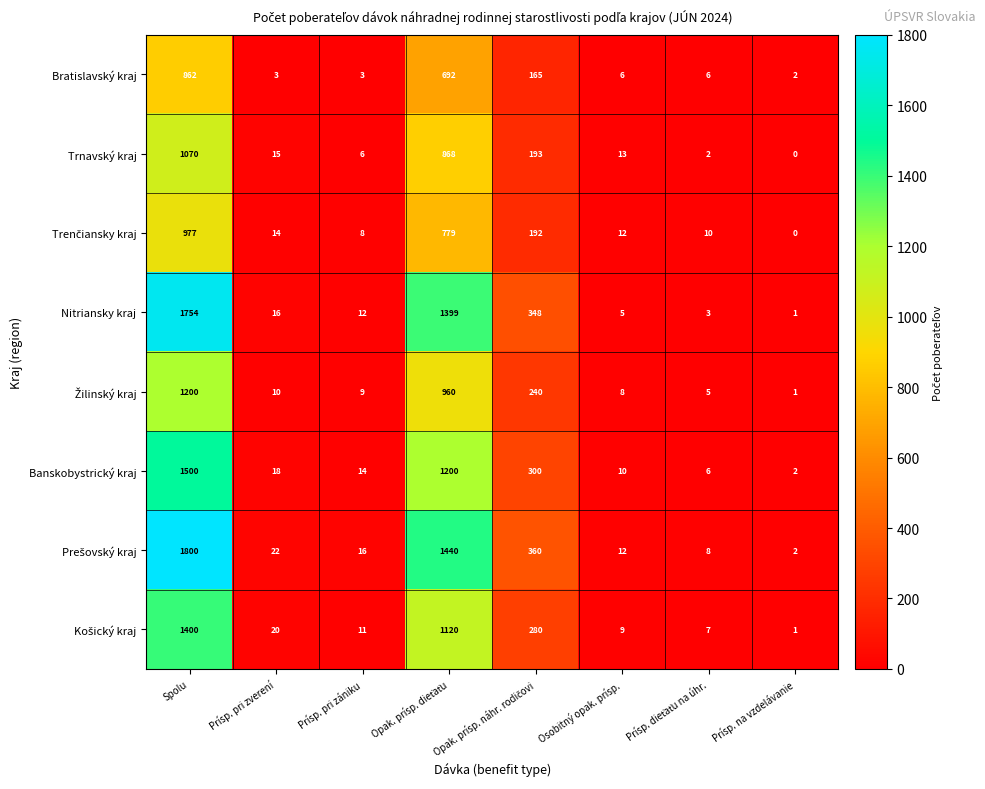

At how many categories does at least one series exceed 39?

3